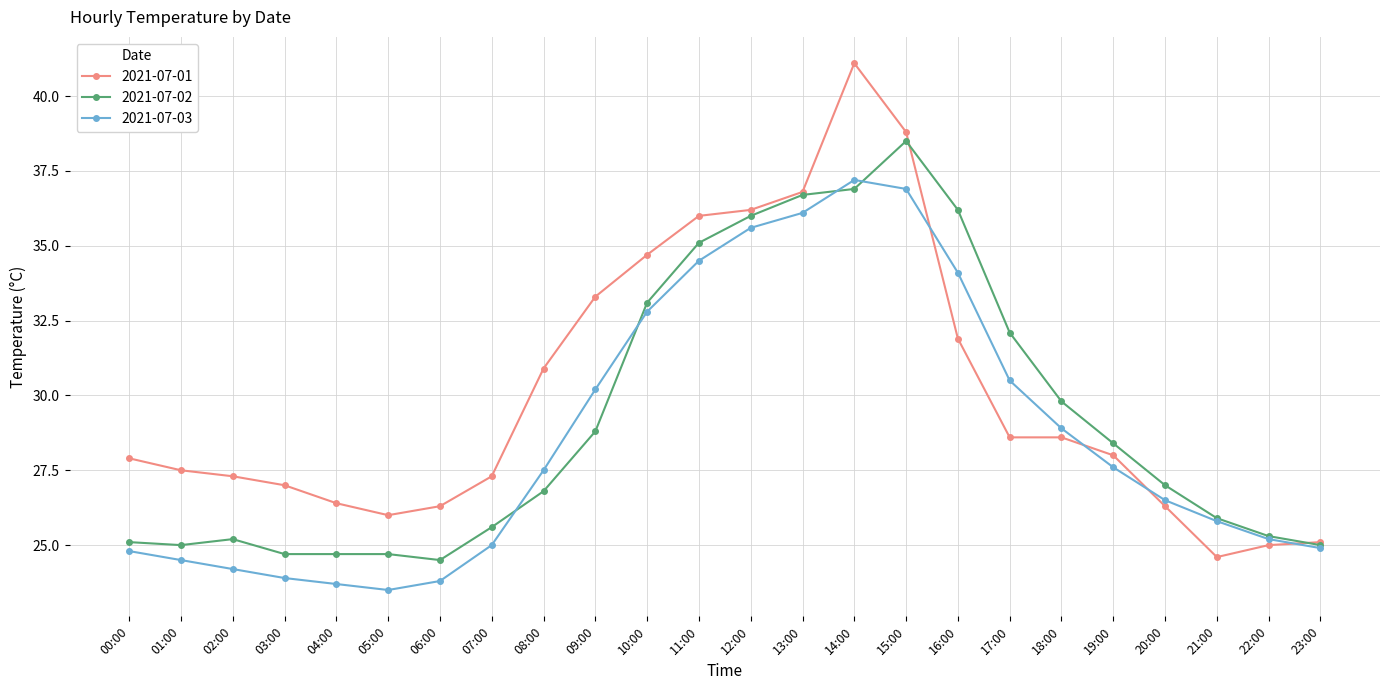

Rank the series at 01:00 from lowest to highest value.

2021-07-03, 2021-07-02, 2021-07-01